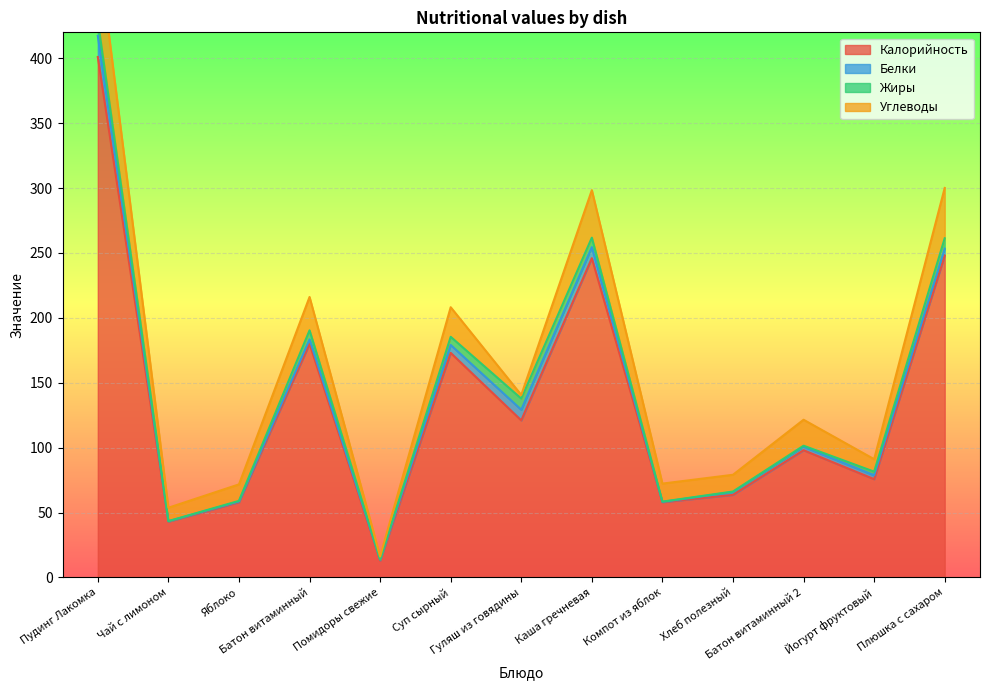

Reading right to left, transcribe all the data shown in this chart.

Калорийность: Плюшка с сахаром=248.0	Йогурт фруктовый=75.7	Батон витаминный 2=98.0	Хлеб полезный=63.6	Компот из яблок=58.0	Каша гречневая=246.0	Гуляш из говядины=121.0	Суп сырный=173.0	Помидоры свежие=13.0	Батон витаминный=180.0	Яблоко=58.0	Чай с лимоном=43.0	Пудинг Лакомка=401.0
Белки: Плюшка с сахаром=5.3	Йогурт фруктовый=3.0	Батон витаминный 2=2.8	Хлеб полезный=2.2	Компот из яблок=0.2	Каша гречневая=8.5	Гуляш из говядины=8.2	Суп сырный=6.1	Помидоры свежие=0.7	Батон витаминный=3.4	Яблоко=0.5	Чай с лимоном=0.3	Пудинг Лакомка=16.3
Жиры: Плюшка с сахаром=8.0	Йогурт фруктовый=2.8	Батон витаминный 2=0.7	Хлеб полезный=0.4	Компот из яблок=0.2	Каша гречневая=7.3	Гуляш из говядины=8.6	Суп сырный=6.3	Помидоры свежие=0.1	Батон витаминный=7.0	Яблоко=0.5	Чай с лимоном=0.1	Пудинг Лакомка=11.9
Углеводы: Плюшка с сахаром=38.8	Йогурт фруктовый=9.6	Батон витаминный 2=20.0	Хлеб полезный=12.9	Компот из яблок=13.9	Каша гречневая=36.6	Гуляш из говядины=2.8	Суп сырный=22.8	Помидоры свежие=2.3	Батон витаминный=25.7	Яблоко=12.7	Чай с лимоном=10.3	Пудинг Лакомка=57.3